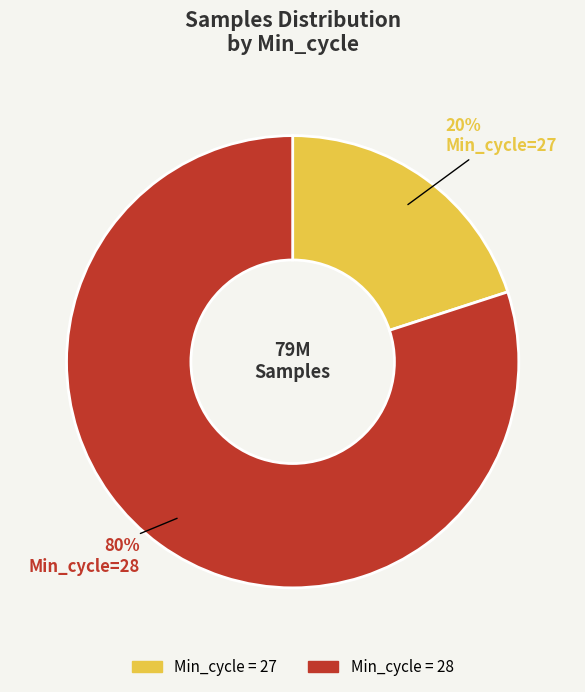

To the nearest percent, what is the difference between the largest and smallest slice percentages?

60%